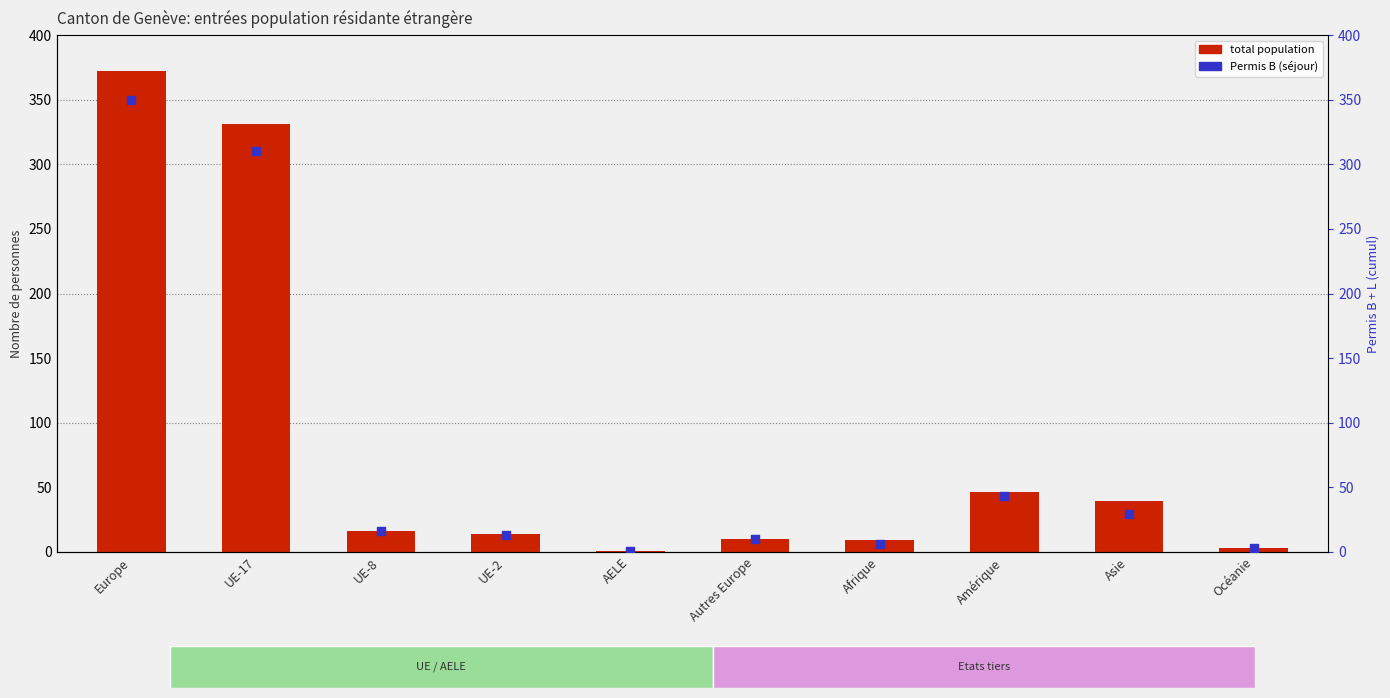

What is the total value across all series at Europe?

722